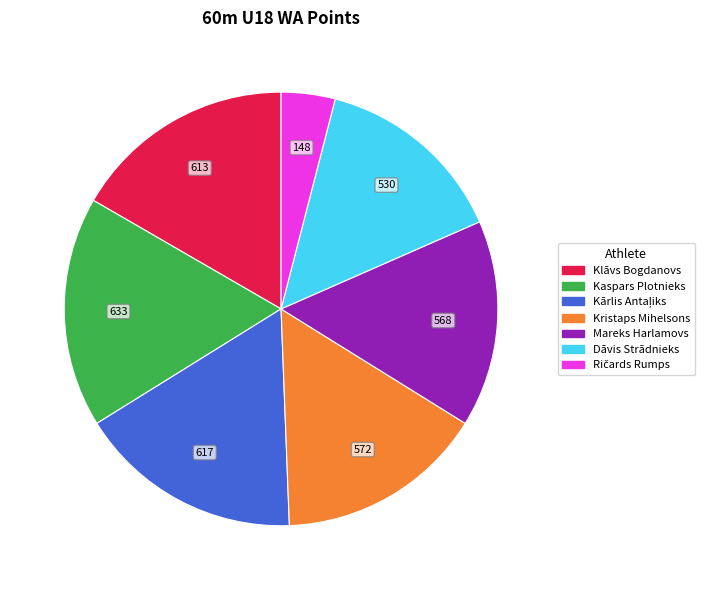

Is Kaspars Plotnieks the majority of the pie?

No